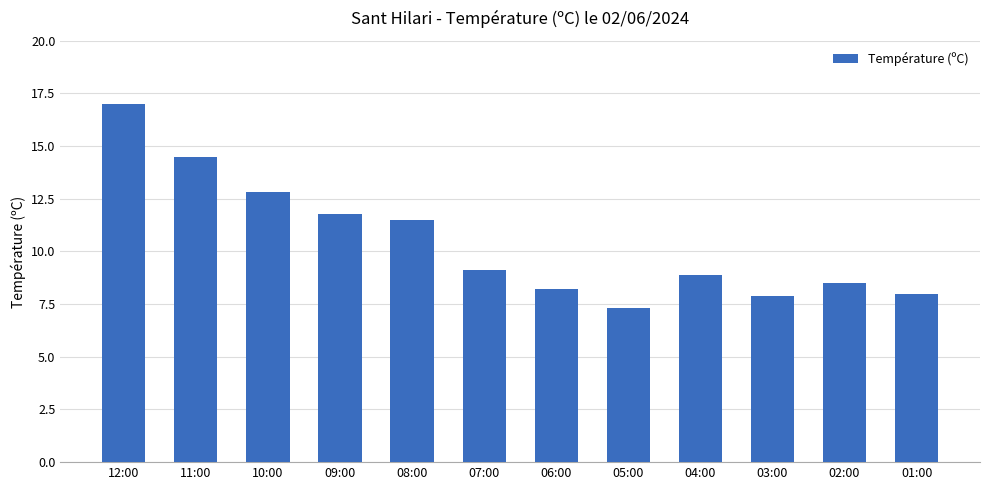

Reading left to right, transcribe all the data shown in this chart.

17.0	14.5	12.8	11.8	11.5	9.1	8.2	7.3	8.9	7.9	8.5	8.0